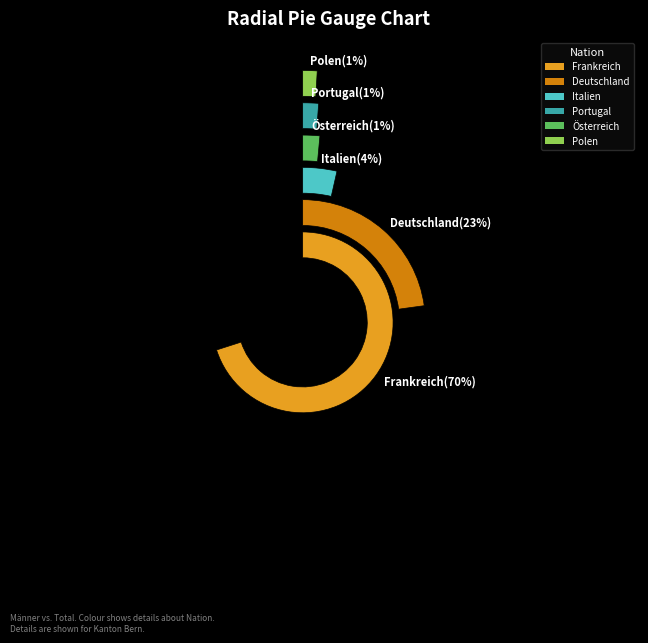

To the nearest percent, what is the combined percentage of Portugal and Polen?

2%